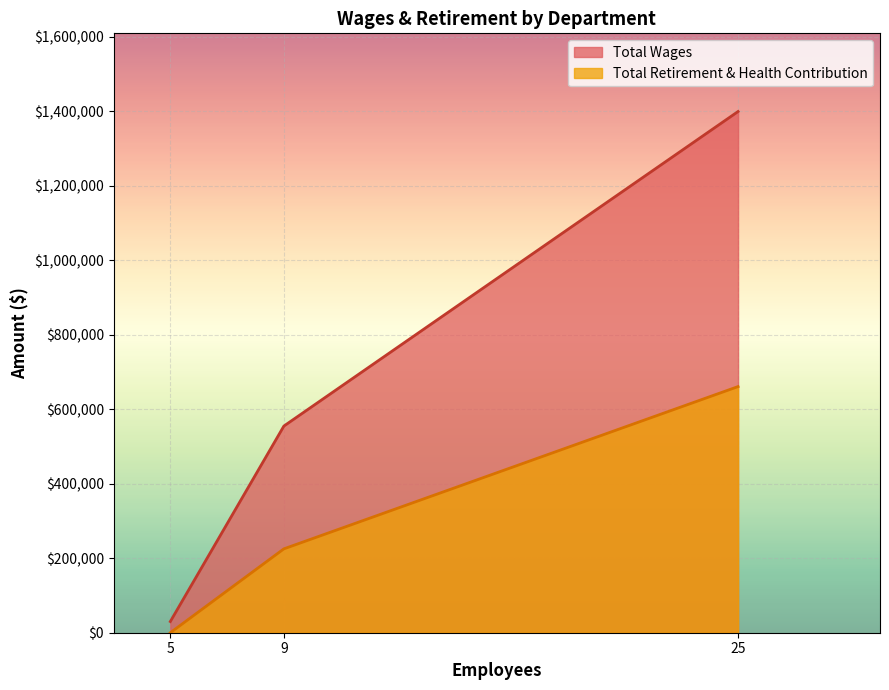

The value of Total Retirement & Health Contribution at Operations & Maintenance is 333413. True or false?

False